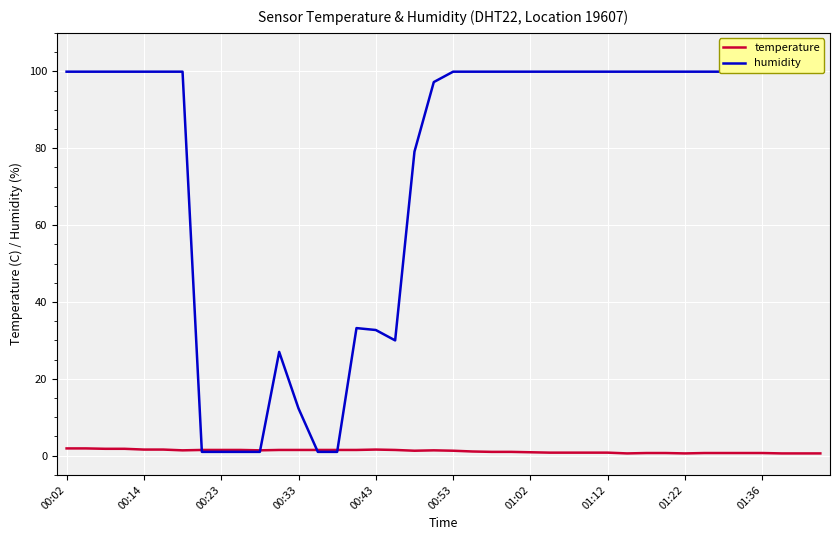

In humidity, how many points are higher than both neighbors (excluding endpoints)?

2